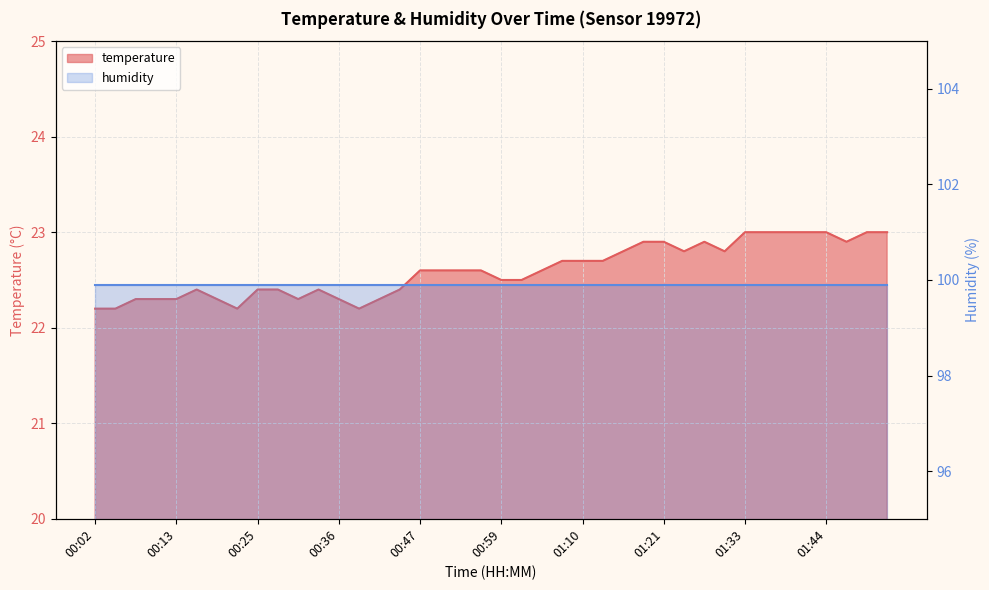

Which category has the lowest value across all series?

00:02